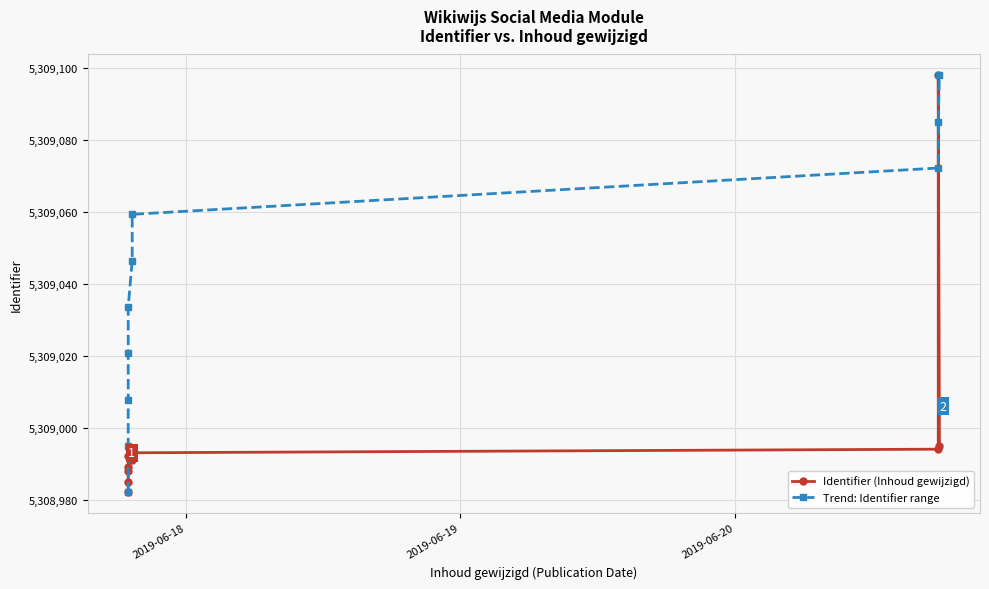

True or false: Identifier (Inhoud gewijzigd) has more than 1 interior local peaks.

True